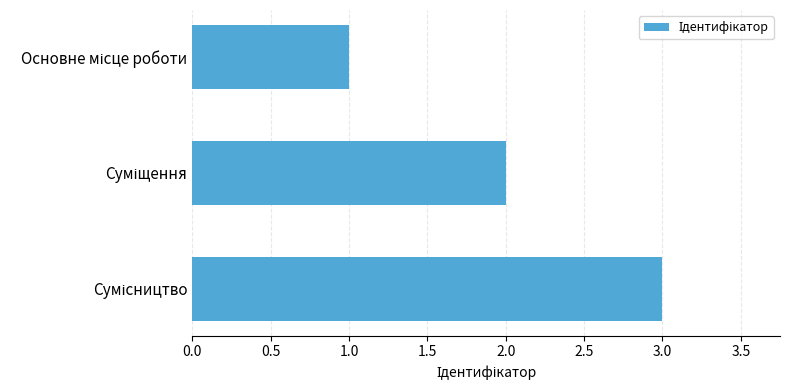

Does the chart contain any negative values?

No